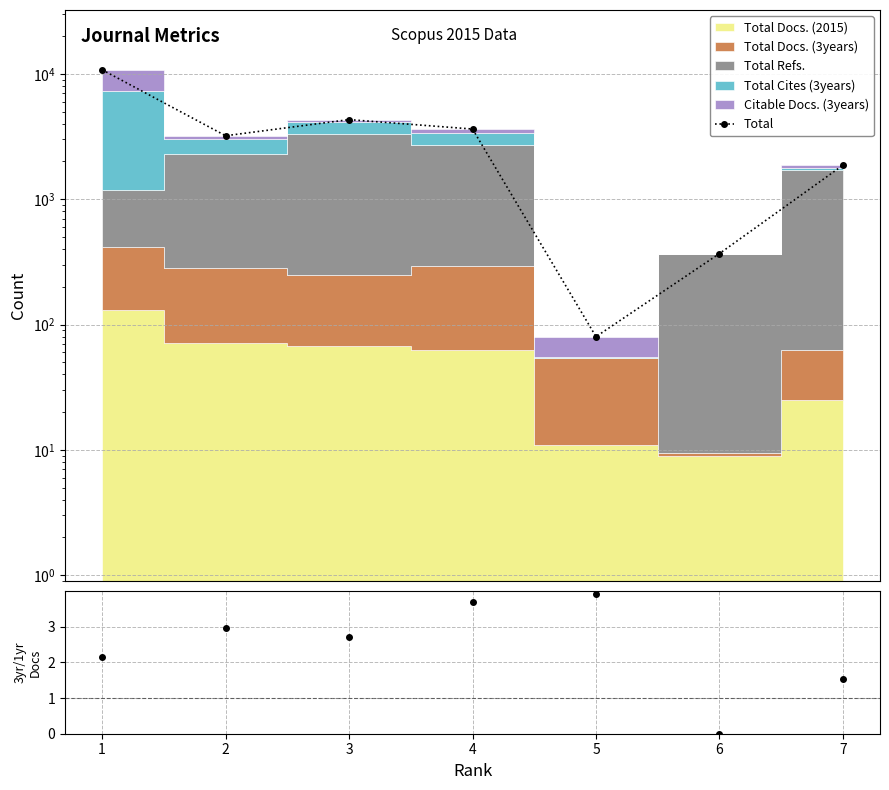

True or false: the data shows 3631.0 at 4.

True